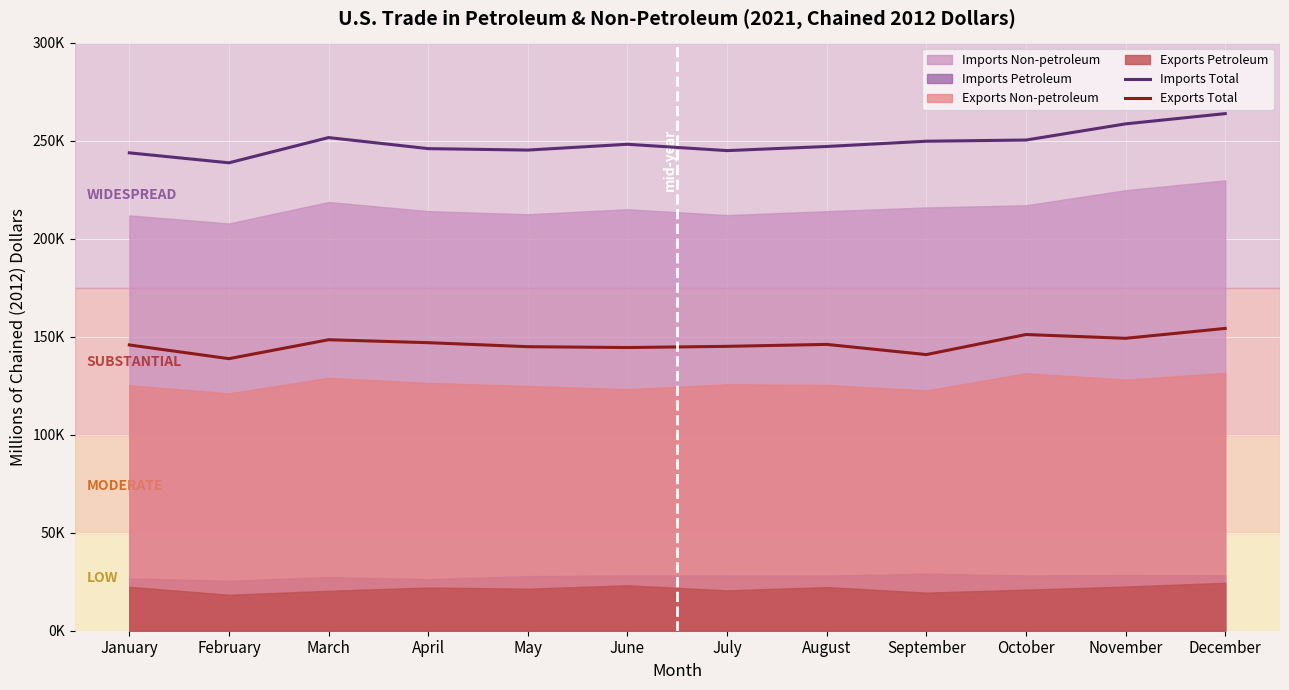

The value of Exports Total at August is 146061. True or false?

True